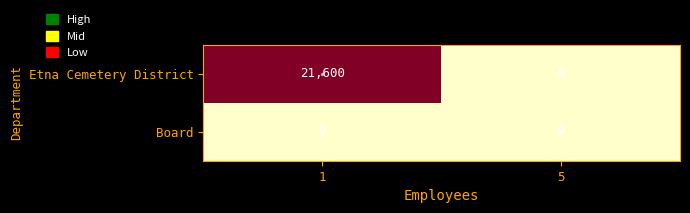

List the labels in order of Etna Cemetery District value, smallest first.

5, 1